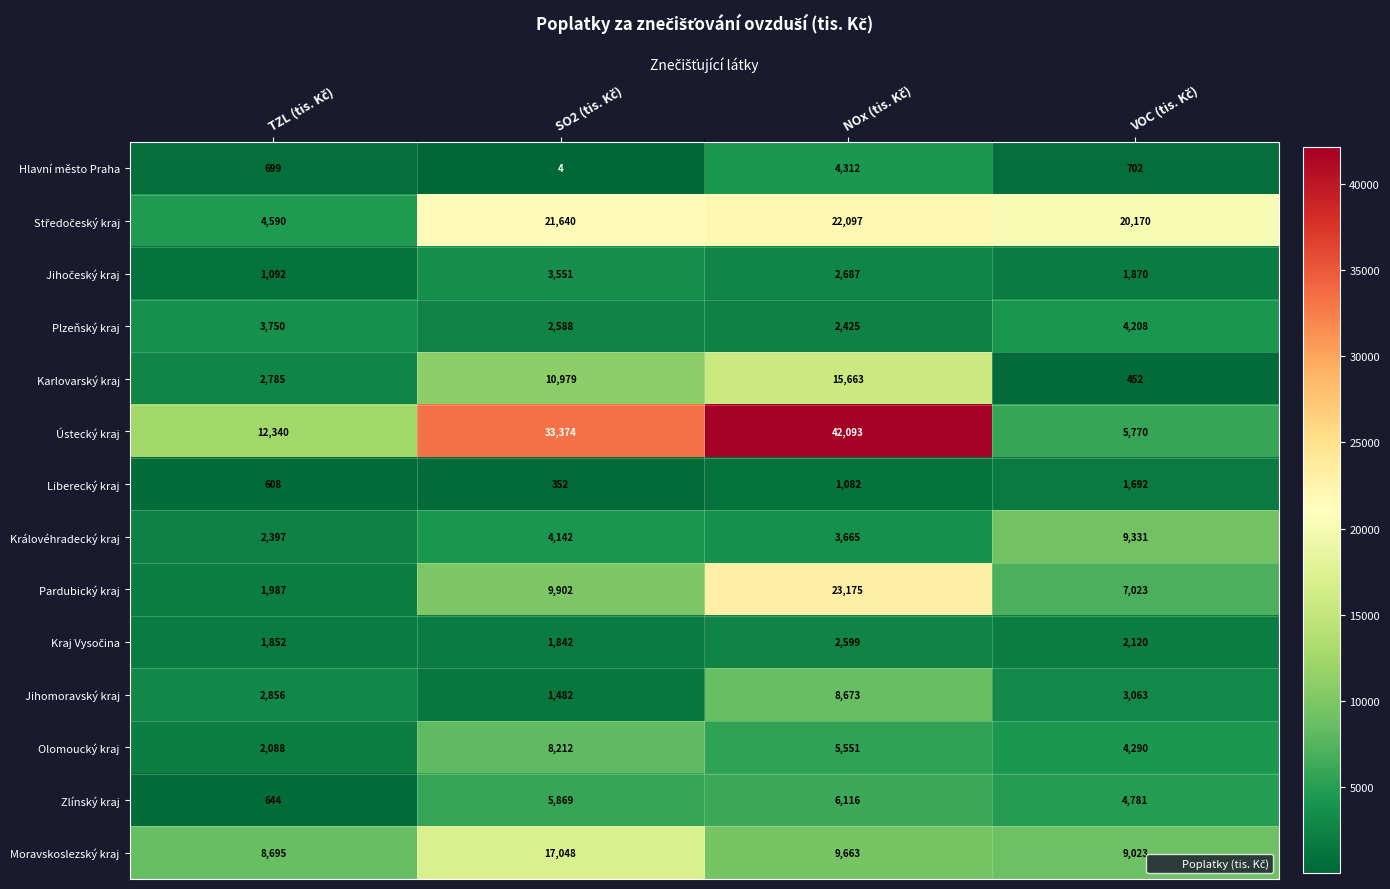

What is the difference between the maximum and second lowest values in the Hlavní město Praha series?

3613